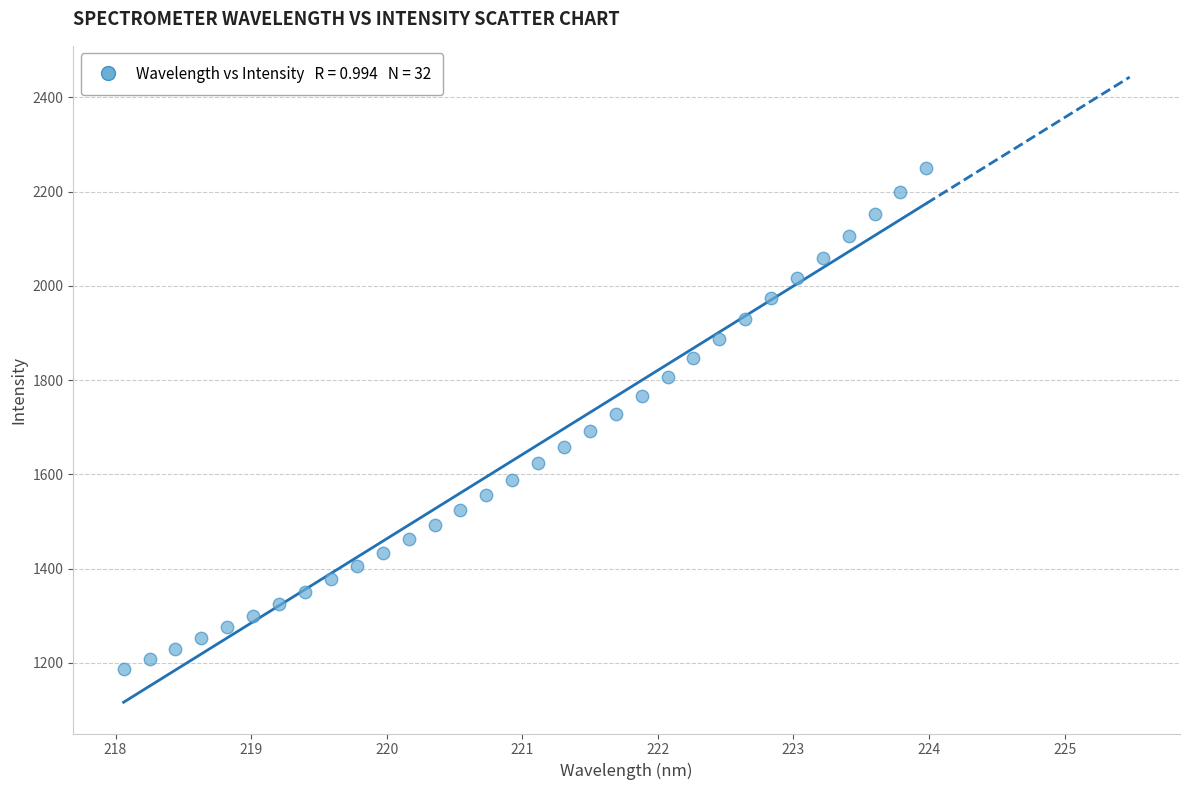

What is the range of Y values (max minus min)?

1064.0